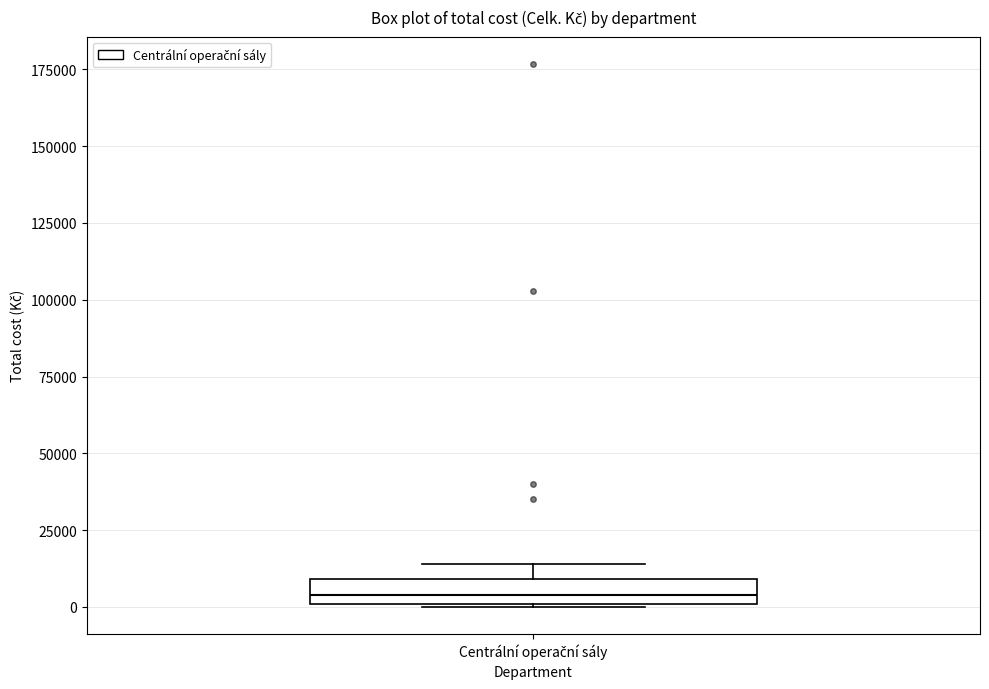

Read this box plot against the y-axis: the position of the median line, the range covered by the box, and the ends of both whiskers. The values are not printed on the chart, so give them approximately, as read against the axis.

median 5000, box 0 to 10000, whiskers 0 to 15000